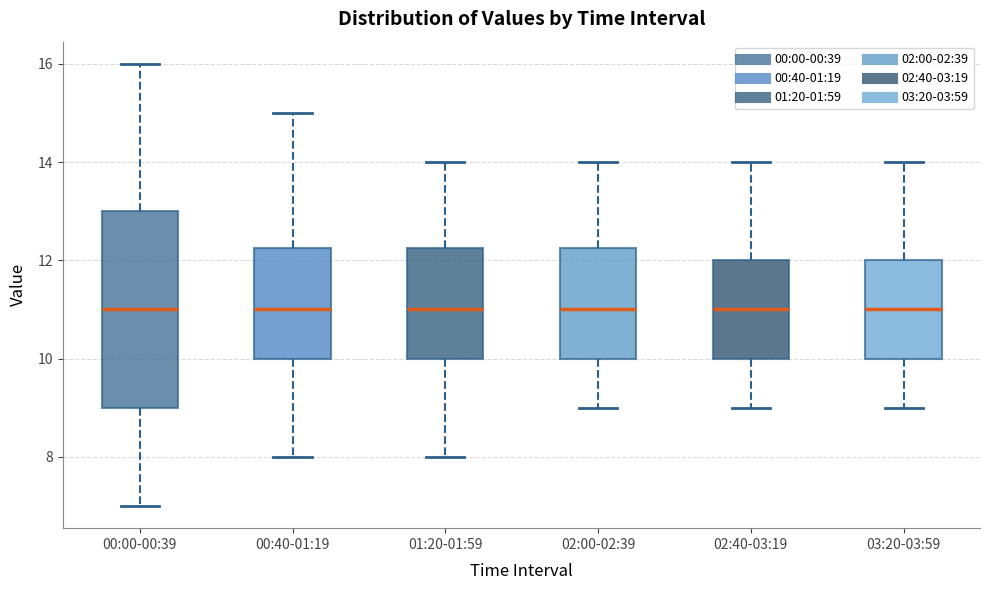

Reading left to right, transcribe this box plot: for each box, give where its median line is, the range the box spans, and where its two whiskers end, as read against the y-axis. The values are not printed on the chart, so give them approximately, as read against the axis.

00:00-00:39: median 11.0, box 9.0 to 13.0, whiskers 7.0 to 16.0
00:40-01:19: median 11.0, box 10.0 to 12.2, whiskers 8.0 to 15.0
01:20-01:59: median 11.0, box 10.0 to 12.2, whiskers 8.0 to 14.0
02:00-02:39: median 11.0, box 10.0 to 12.2, whiskers 9.0 to 14.0
02:40-03:19: median 11.0, box 10.0 to 12.0, whiskers 9.0 to 14.0
03:20-03:59: median 11.0, box 10.0 to 12.0, whiskers 9.0 to 14.0